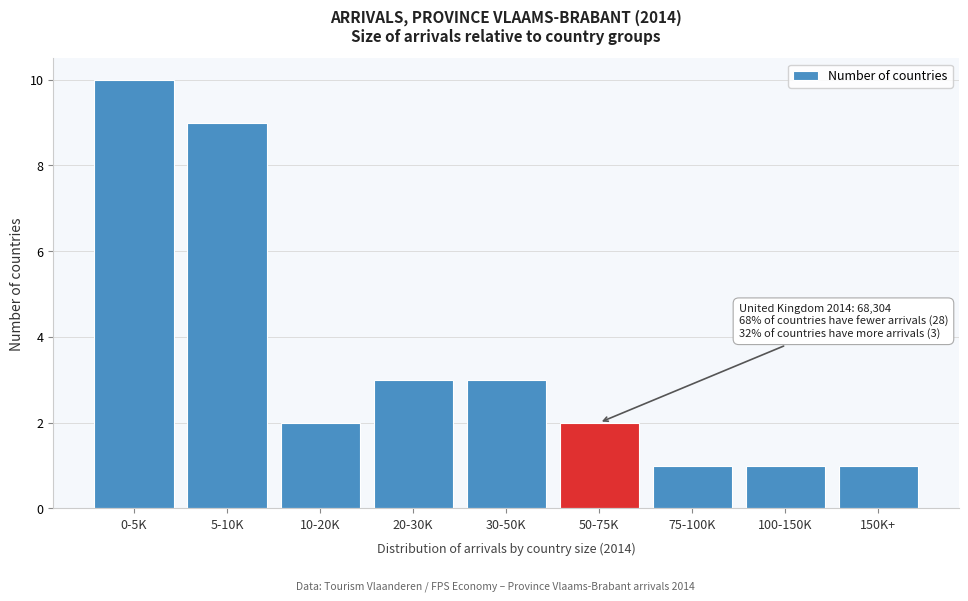

Reading right to left, extract all data points from this chart.

1	1	1	2	3	3	2	9	10